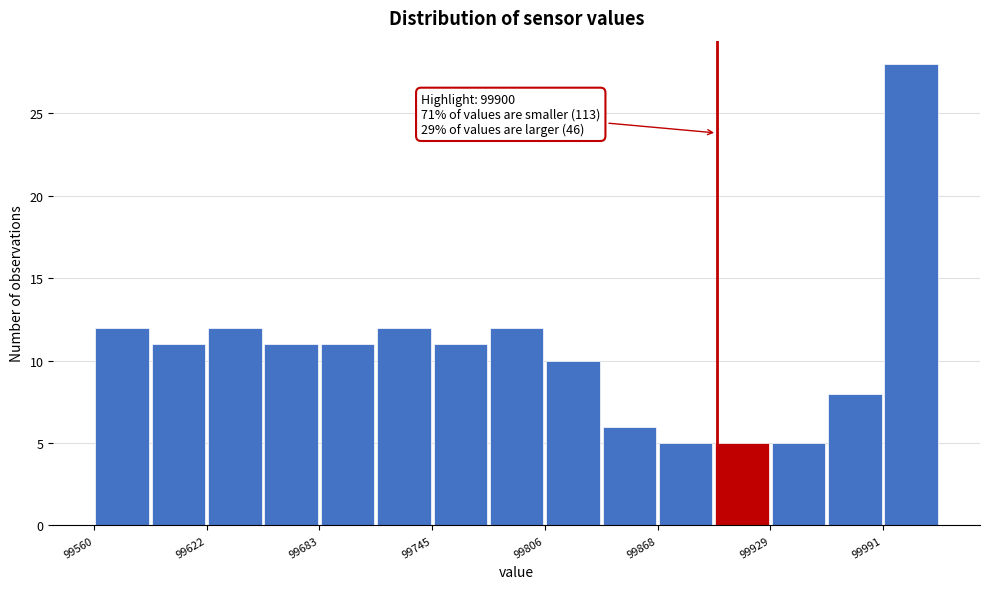

Read against the x-axis, roughly where is the centre of the tallest bar?

100010